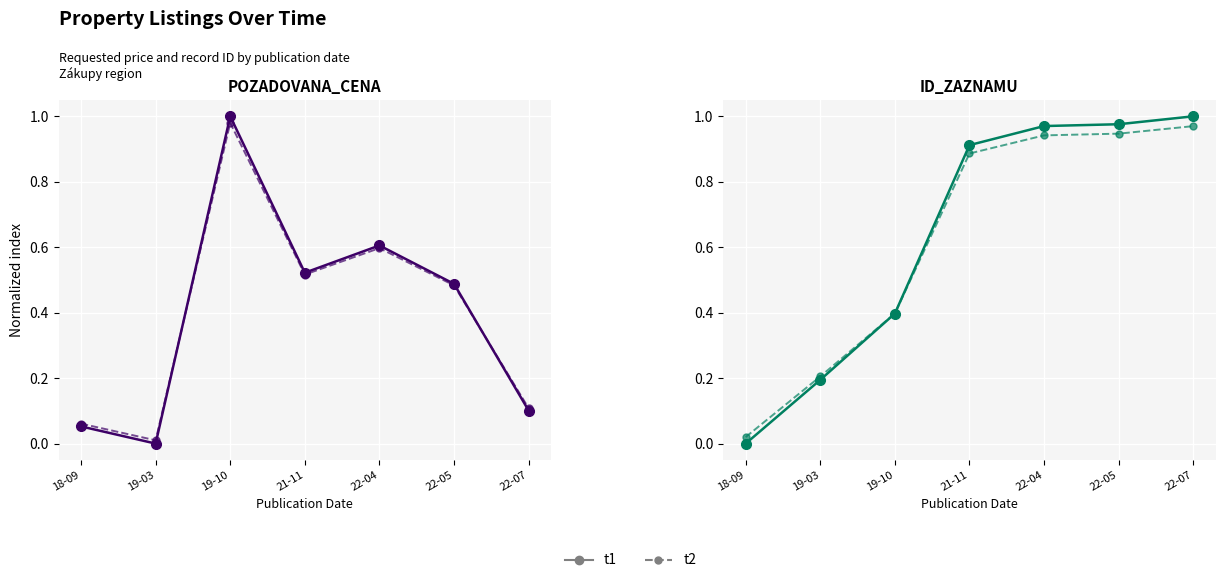

Between which two adjacent categories do t2 and t1 first intersect?

19-10 and 21-11